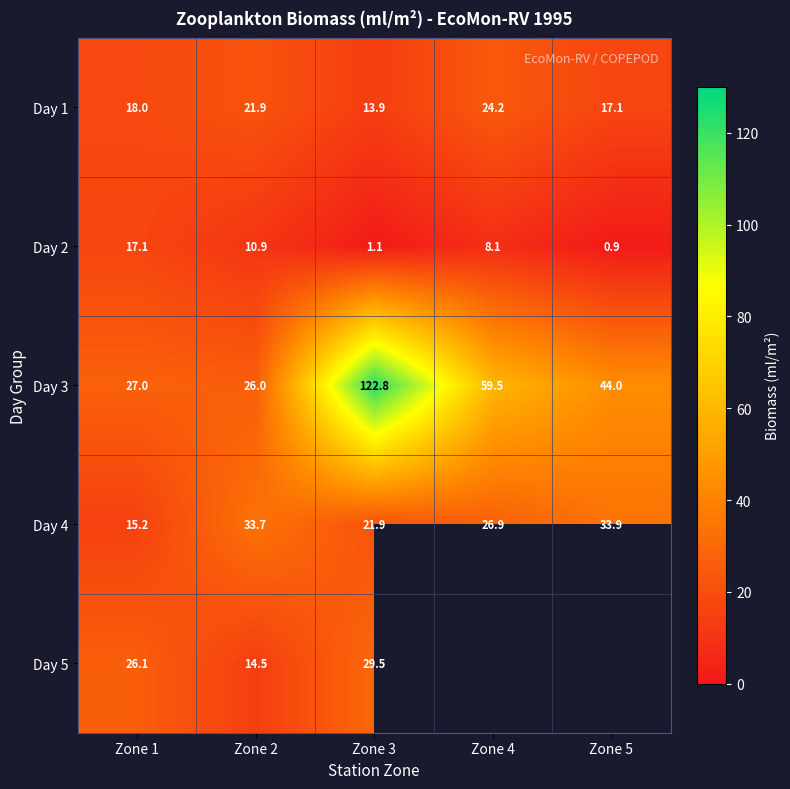

Is the value of Day 1 at Zone 5 greater than the value of Day 4 at Zone 2?

No